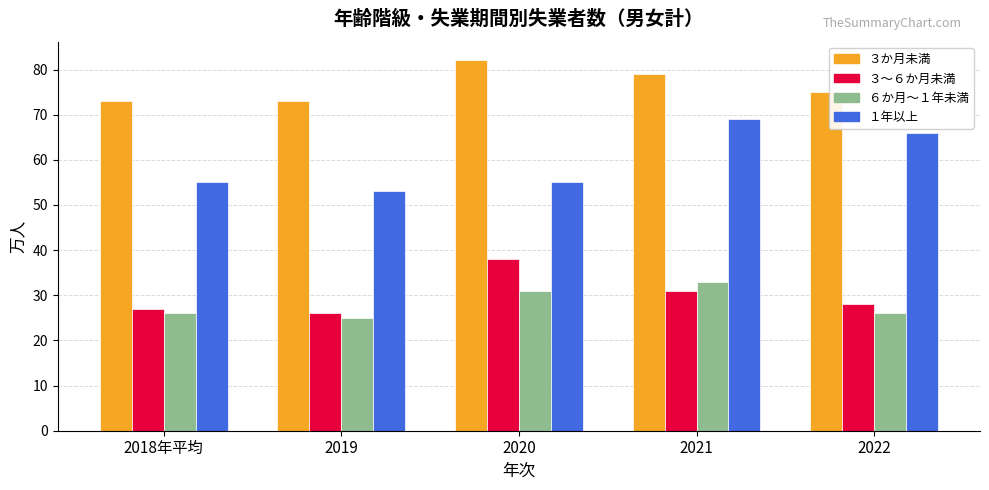

How many bars are there in total?

20